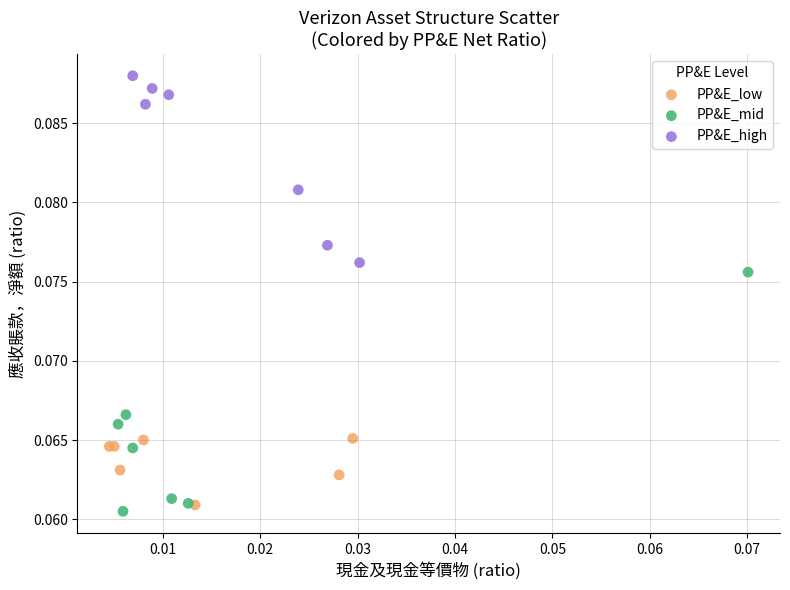

Which series contains the highest Y value?

PP&E_high